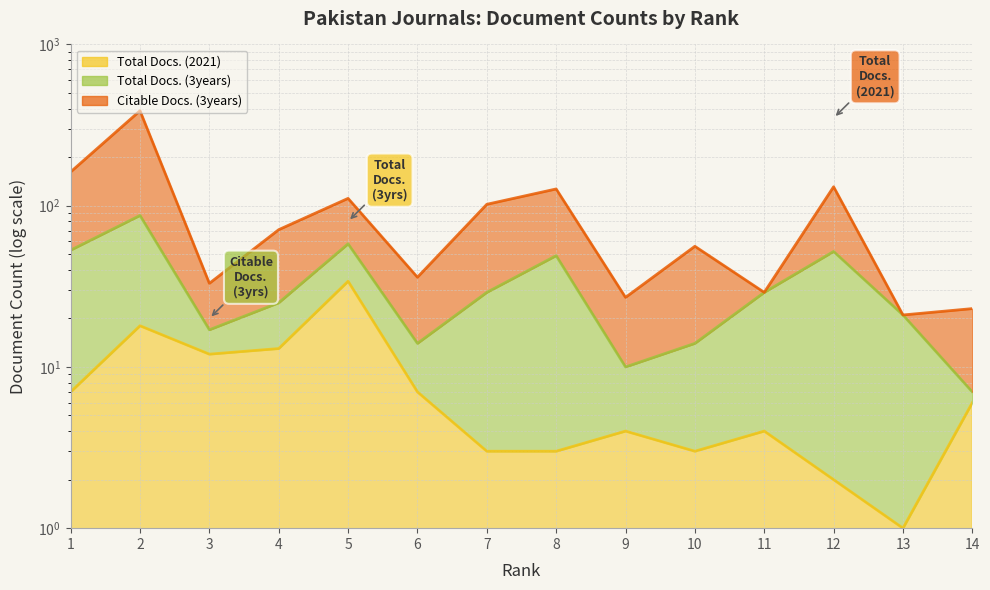

Which series changed the most between 2 and 3?

Citable Docs. (3years)